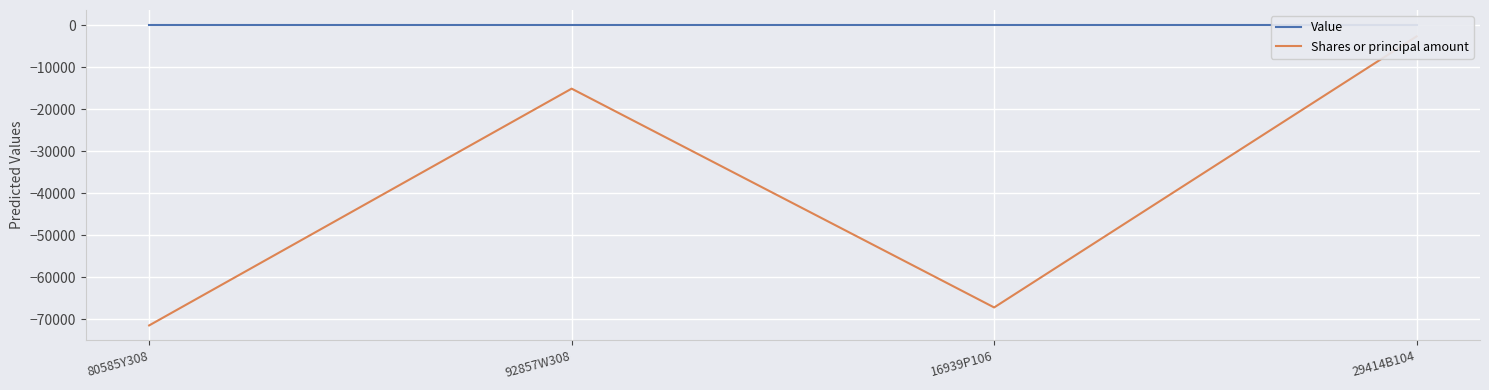

What is the label of the 3rd point from the left?

16939P106